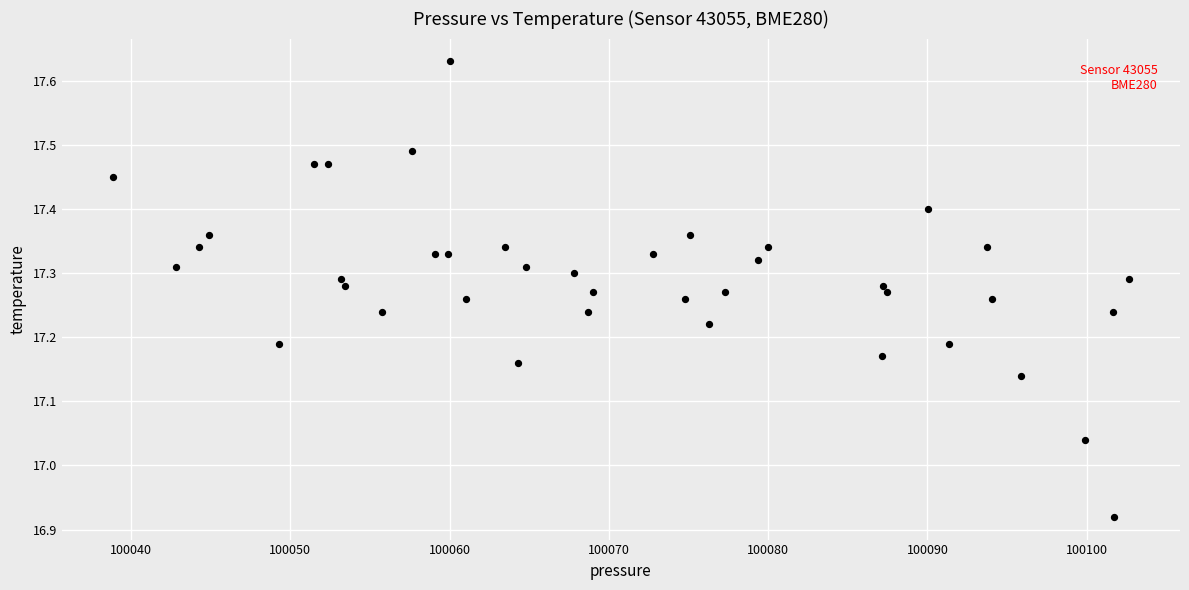

What is the range of X values (max minus min)?

63.8